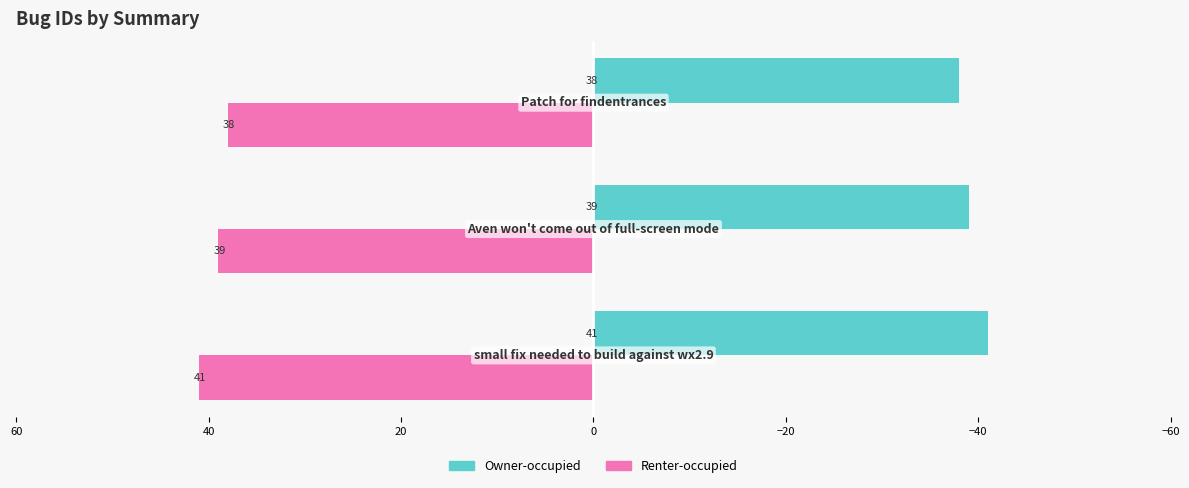

What is the sum of all Owner-occupied values?

-118